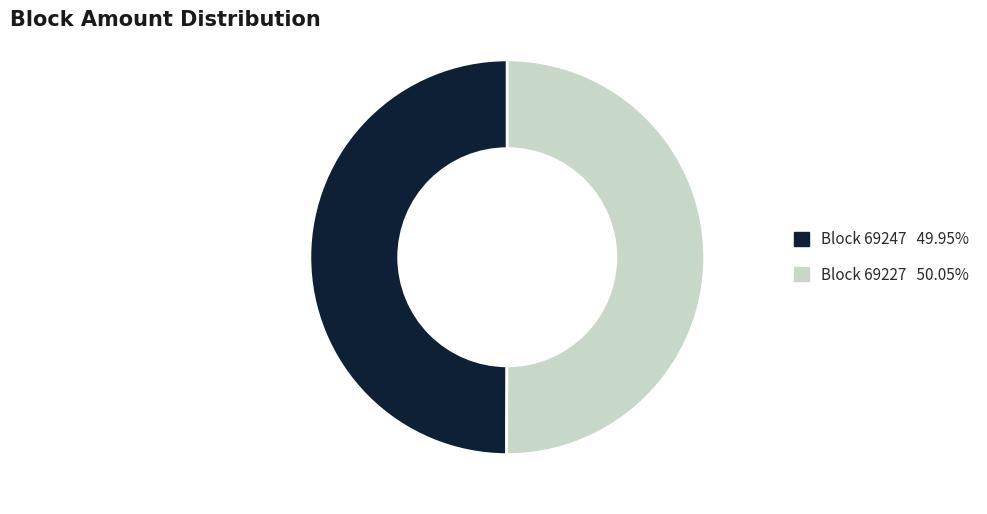

How many segments does this pie chart have?

2